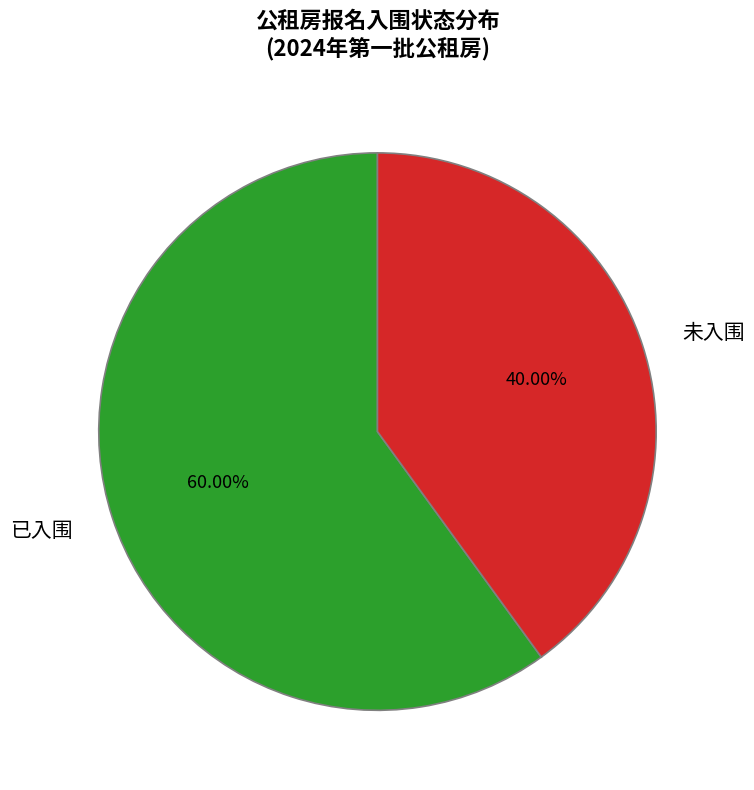

Do 已入围 and 未入围 together represent more than half of the pie?

Yes